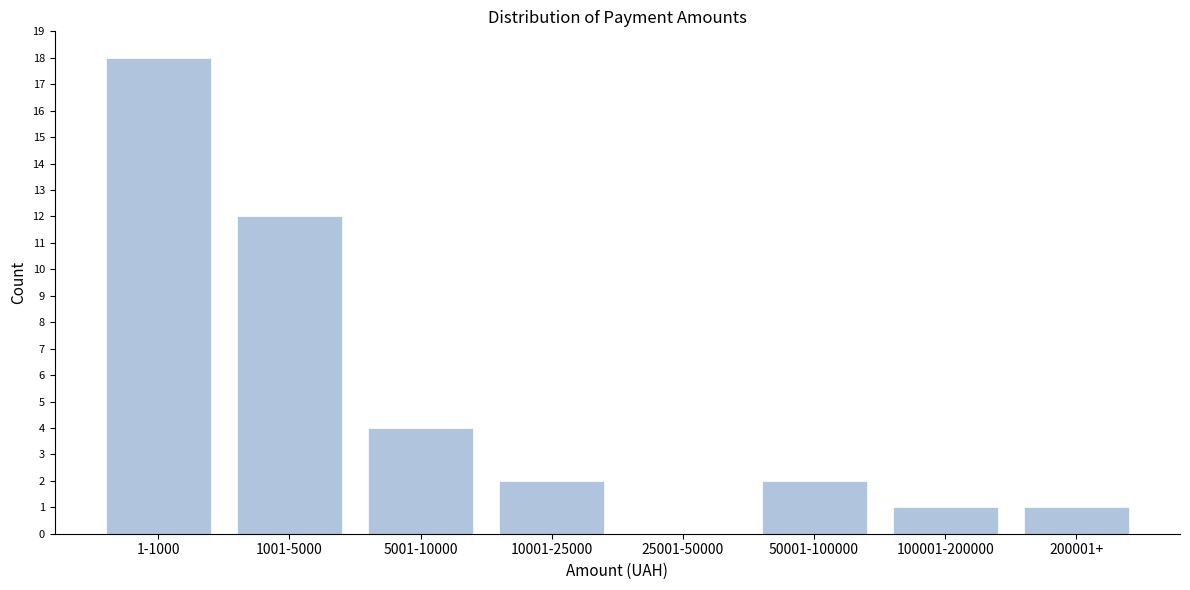

Reading left to right, what are all the values shown in this chart?

1-1000=18	1001-5000=12	5001-10000=4	10001-25000=2	25001-50000=0	50001-100000=2	100001-200000=1	200001+=1